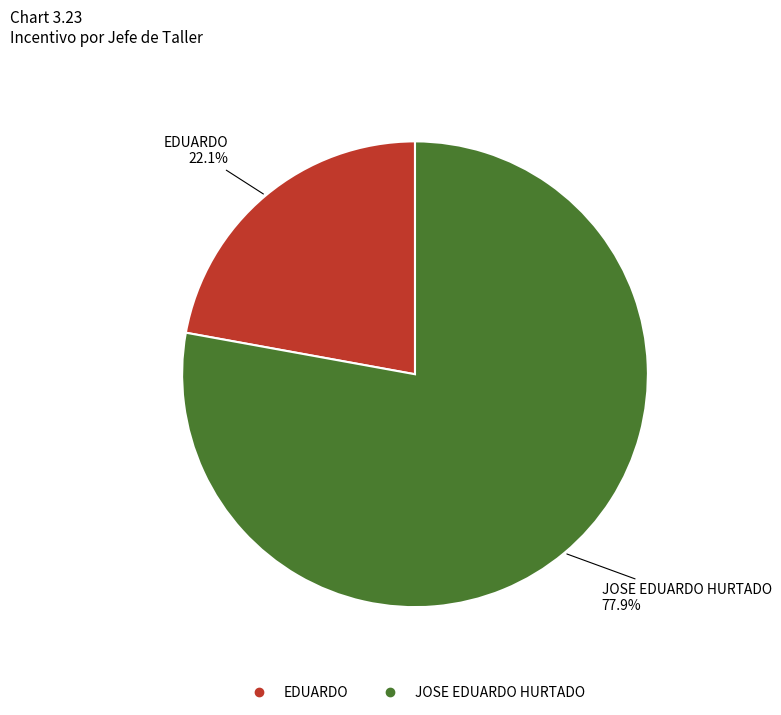

How many segments does this pie chart have?

2